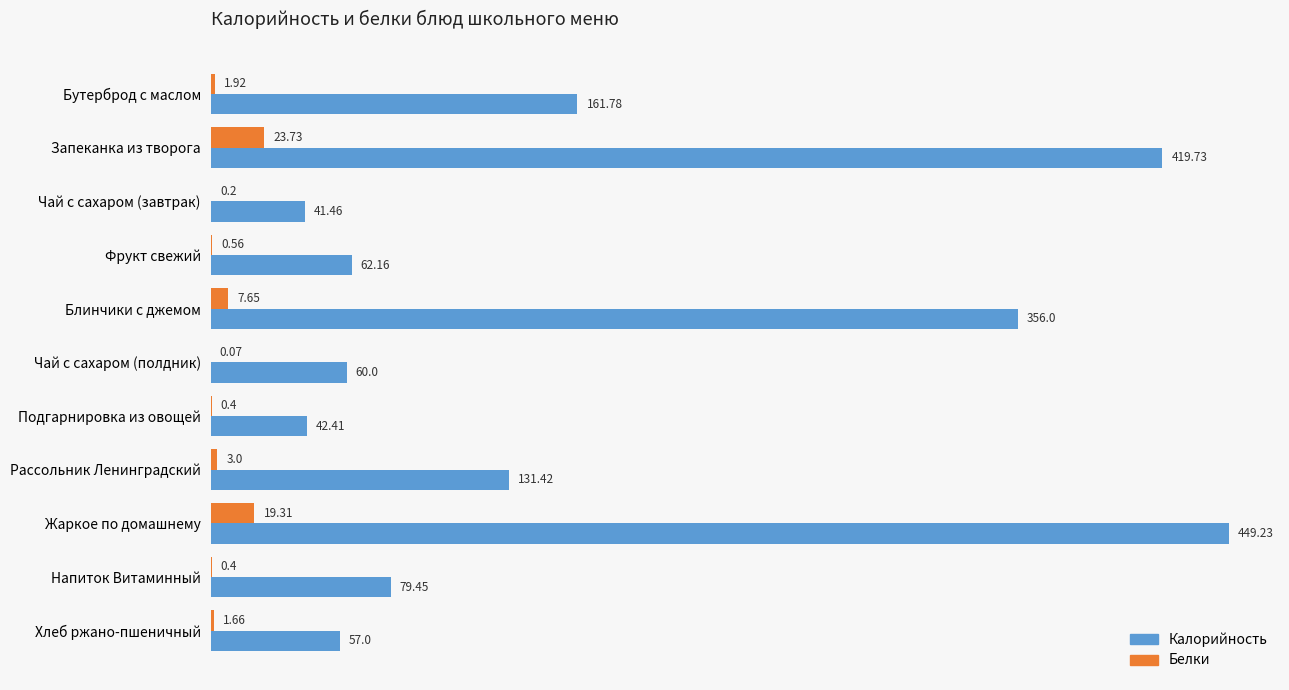

At which category is the sum across all series the highest?

Жаркое по домашнему